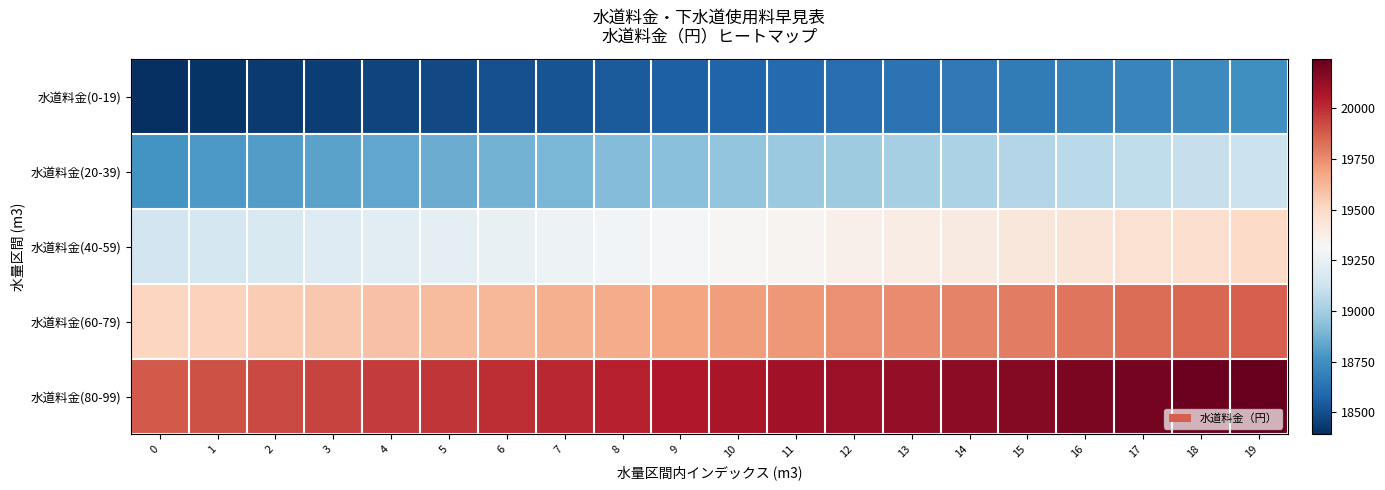

Reading left to right, what are all the values shown in this chart?

水道料金(0-19): 0=18392	1=18410	2=18429	3=18448	4=18466	5=18485	6=18504	7=18522	8=18541	9=18560	10=18579	11=18597	12=18616	13=18635	14=18653	15=18672	16=18691	17=18709	18=18728	19=18747
水道料金(20-39): 0=18766	1=18784	2=18803	3=18822	4=18840	5=18859	6=18878	7=18896	8=18915	9=18934	10=18953	11=18971	12=18990	13=19009	14=19028	15=19046	16=19065	17=19084	18=19102	19=19121
水道料金(40-59): 0=19140	1=19158	2=19177	3=19196	4=19214	5=19233	6=19252	7=19270	8=19289	9=19308	10=19327	11=19345	12=19364	13=19383	14=19401	15=19420	16=19439	17=19457	18=19476	19=19495
水道料金(60-79): 0=19514	1=19532	2=19551	3=19570	4=19588	5=19607	6=19626	7=19644	8=19663	9=19682	10=19701	11=19719	12=19738	13=19757	14=19776	15=19794	16=19813	17=19832	18=19850	19=19869
水道料金(80-99): 0=19888	1=19906	2=19925	3=19944	4=19962	5=19981	6=20000	7=20018	8=20037	9=20056	10=20075	11=20093	12=20112	13=20131	14=20149	15=20168	16=20187	17=20205	18=20224	19=20243